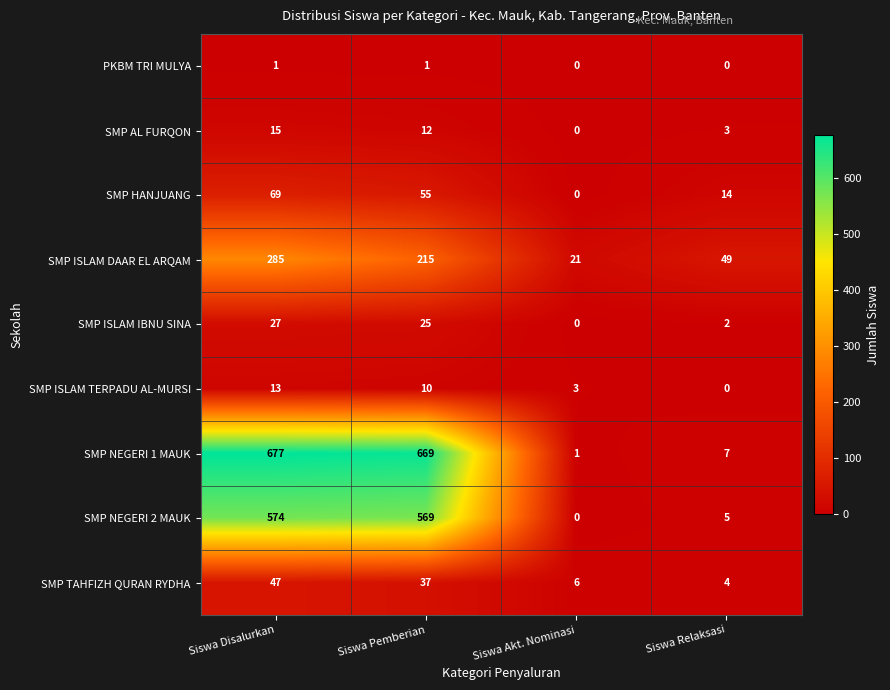

Where is SMP ISLAM TERPADU AL-MURSI nearest to the value 6?

Siswa Akt. Nominasi